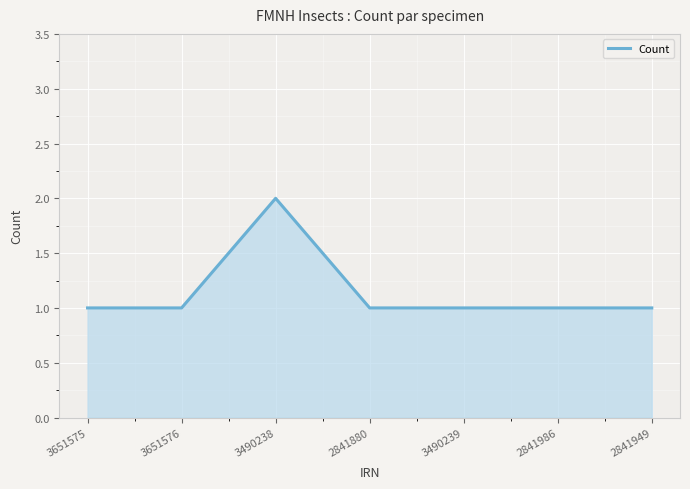

How many categories are shown in the chart?

7